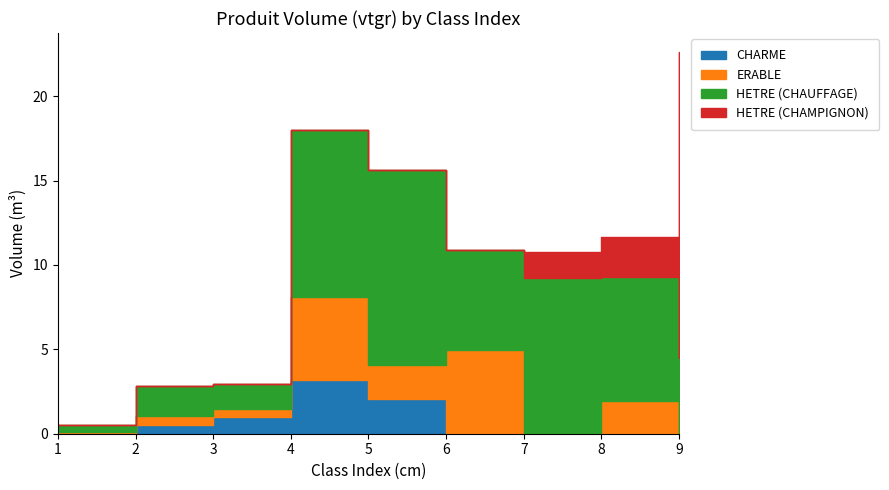

How many positive values does the HETRE (CHAMPIGNON) series have?

3